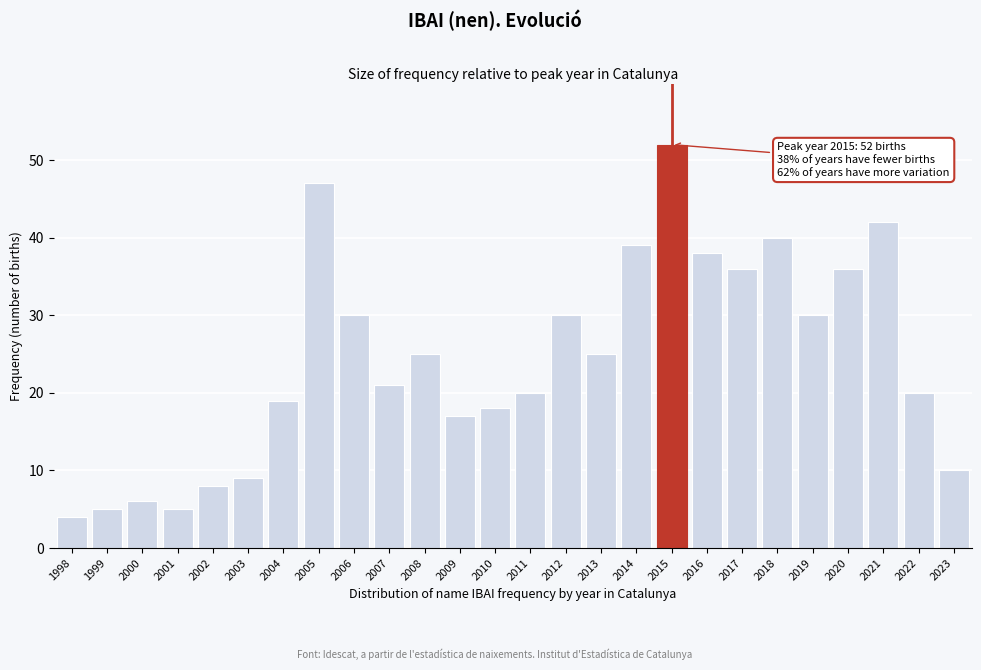

Reading left to right, what are all the values shown in this chart?

4	5	6	5	8	9	19	47	30	21	25	17	18	20	30	25	39	52	38	36	40	30	36	42	20	10